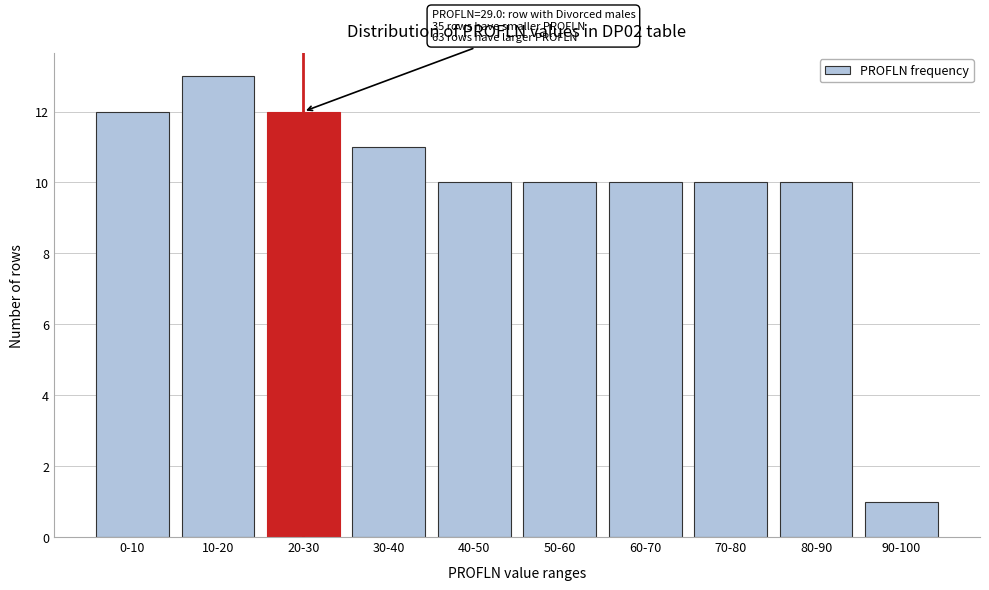

Reading left to right, transcribe all the data shown in this chart.

12	13	12	11	10	10	10	10	10	1